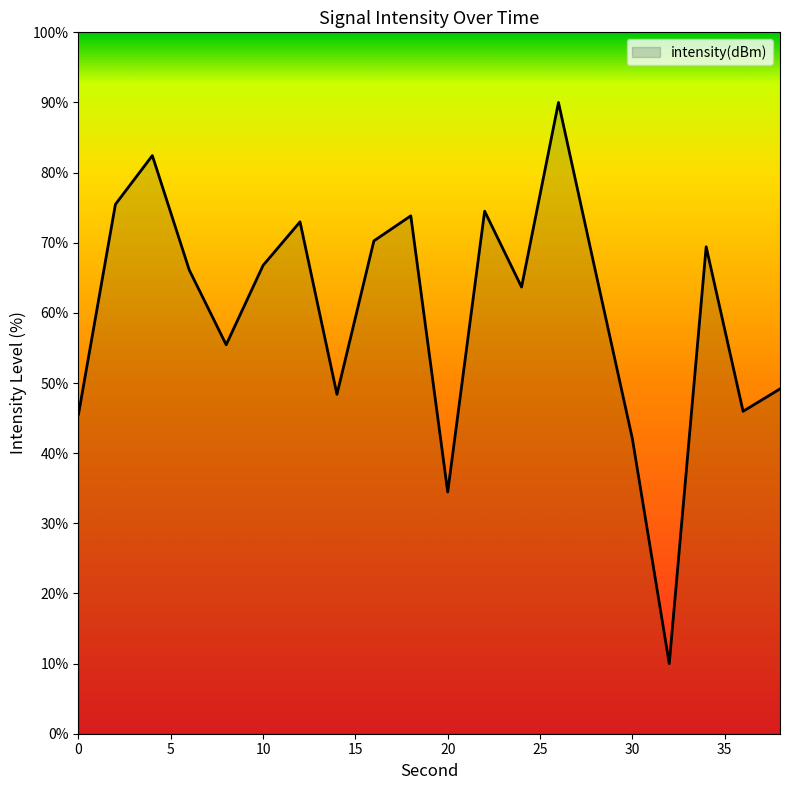

What is the difference between the maximum and minimum values?

80.0